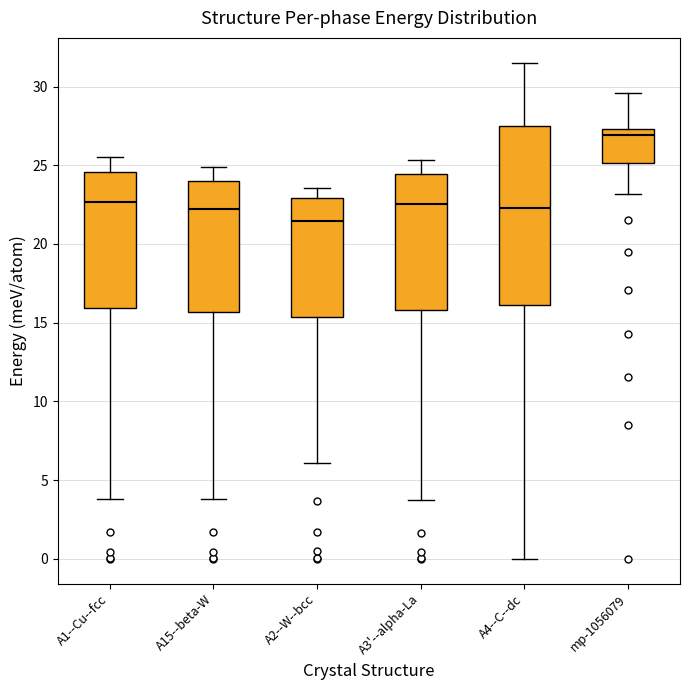

Reading left to right, transcribe this box plot: for each box, give where its median line is, the range the box spans, and where its two whiskers end, as read against the y-axis. The values are not printed on the chart, so give them approximately, as read against the axis.

A1--Cu--fcc: median 22.5, box 16.0 to 24.5, whiskers 4.0 to 25.5
A15--beta-W: median 22.0, box 15.5 to 24.0, whiskers 4.0 to 25.0
A2--W--bcc: median 21.5, box 15.5 to 23.0, whiskers 6.0 to 23.5
A3'--alpha-La: median 22.5, box 16.0 to 24.5, whiskers 3.5 to 25.5
A4--C--dc: median 22.5, box 16.0 to 27.5, whiskers 0.0 to 31.5
mp-1056079: median 27.0, box 25.0 to 27.5, whiskers 23.0 to 29.5